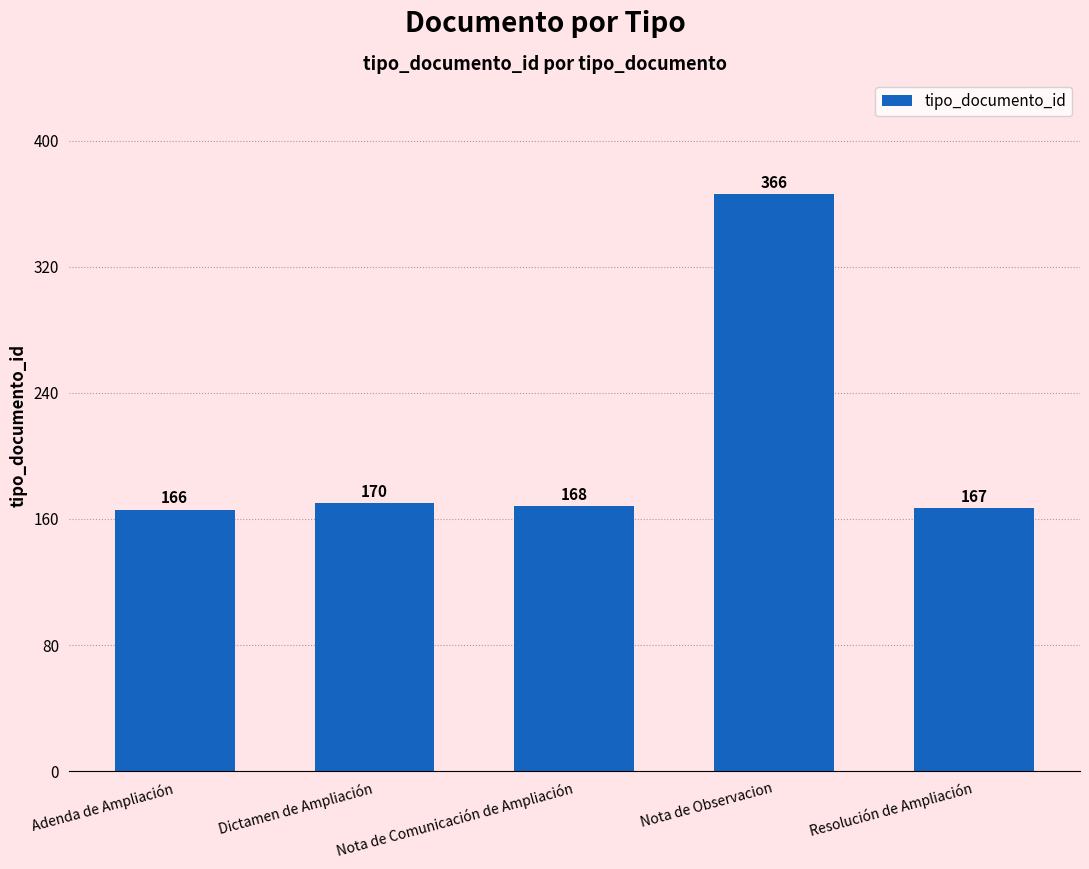

How many distinct data groups are displayed?

1